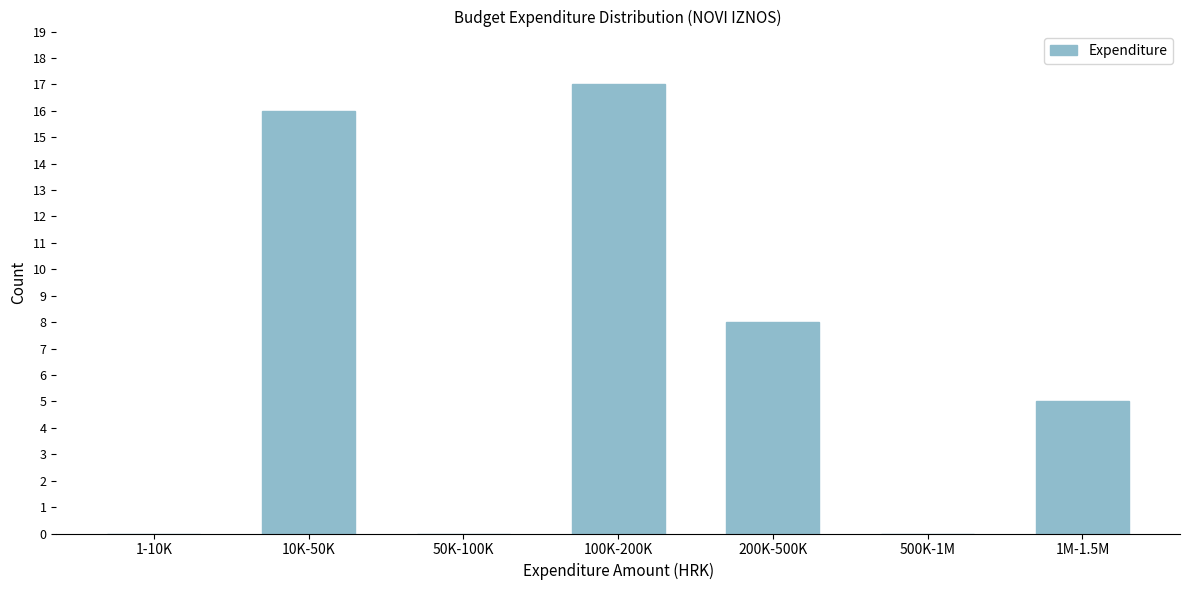

Reading left to right, extract all data points from this chart.

1-10K=0	10K-50K=16	50K-100K=0	100K-200K=17	200K-500K=8	500K-1M=0	1M-1.5M=5